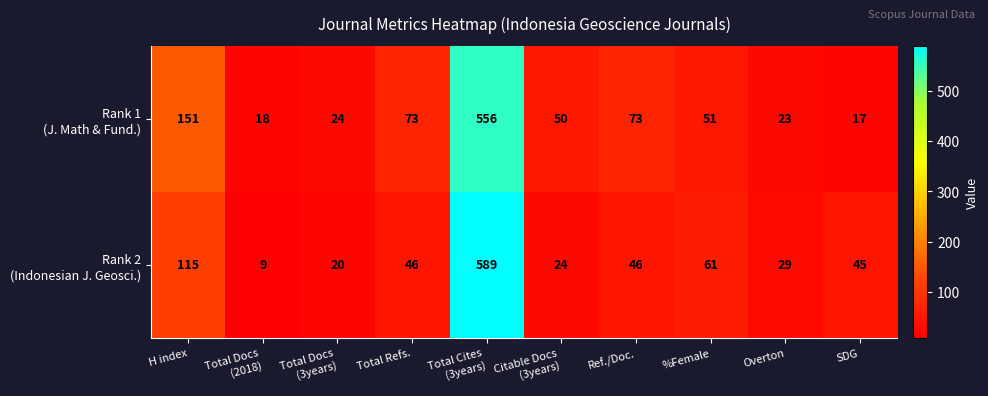

What is the smallest value displayed?

9